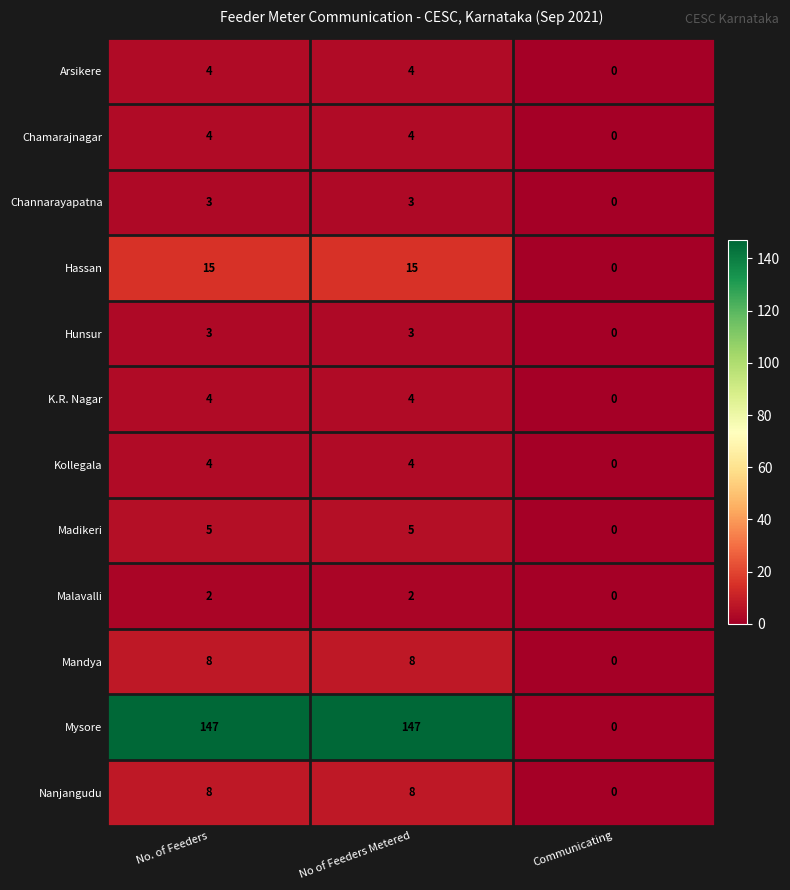

What is the total value across all series at No of Feeders Metered?

207